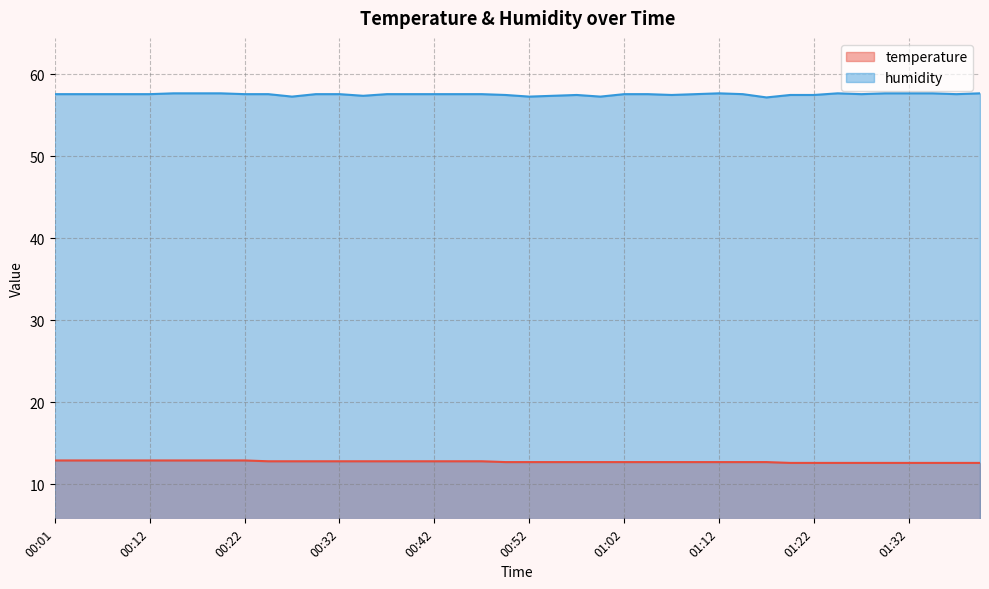

What is the difference between the temperature values at 00:39 and 01:02?

0.1